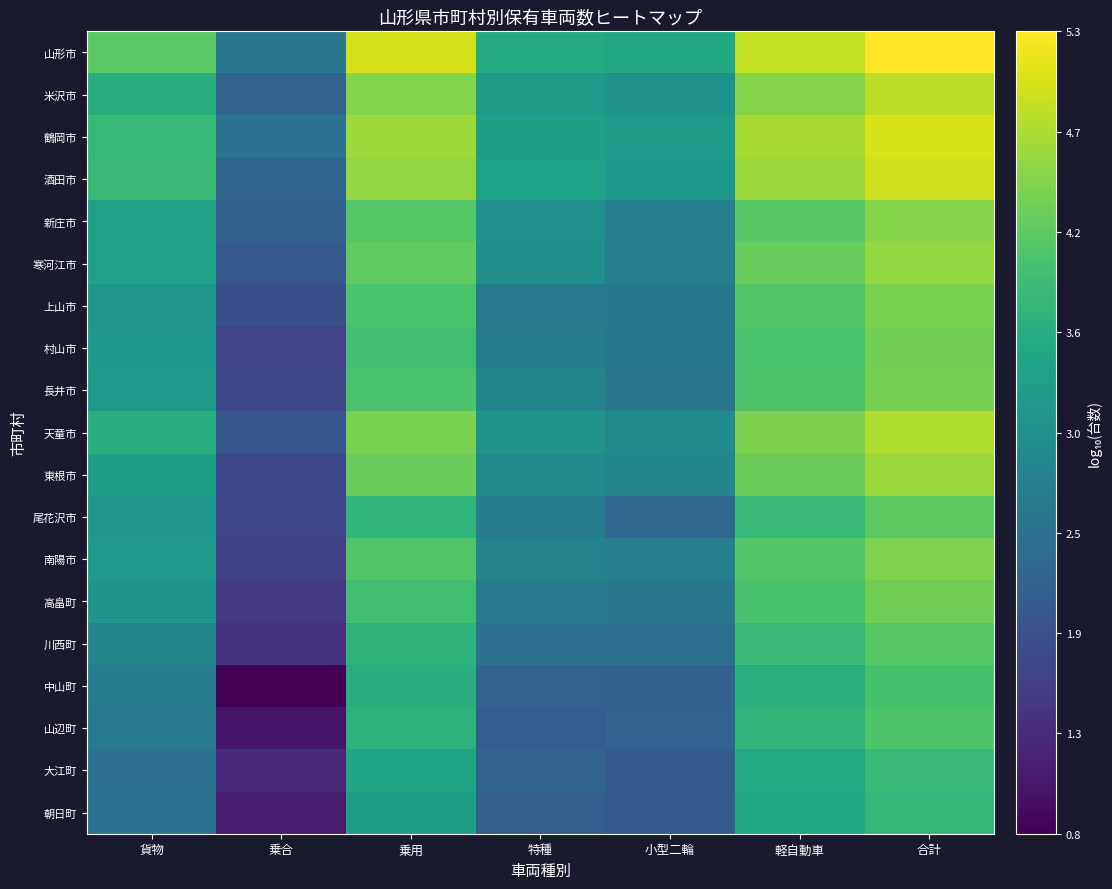

Between 貨物 and 乗合, which series saw the biggest shift?

中山町